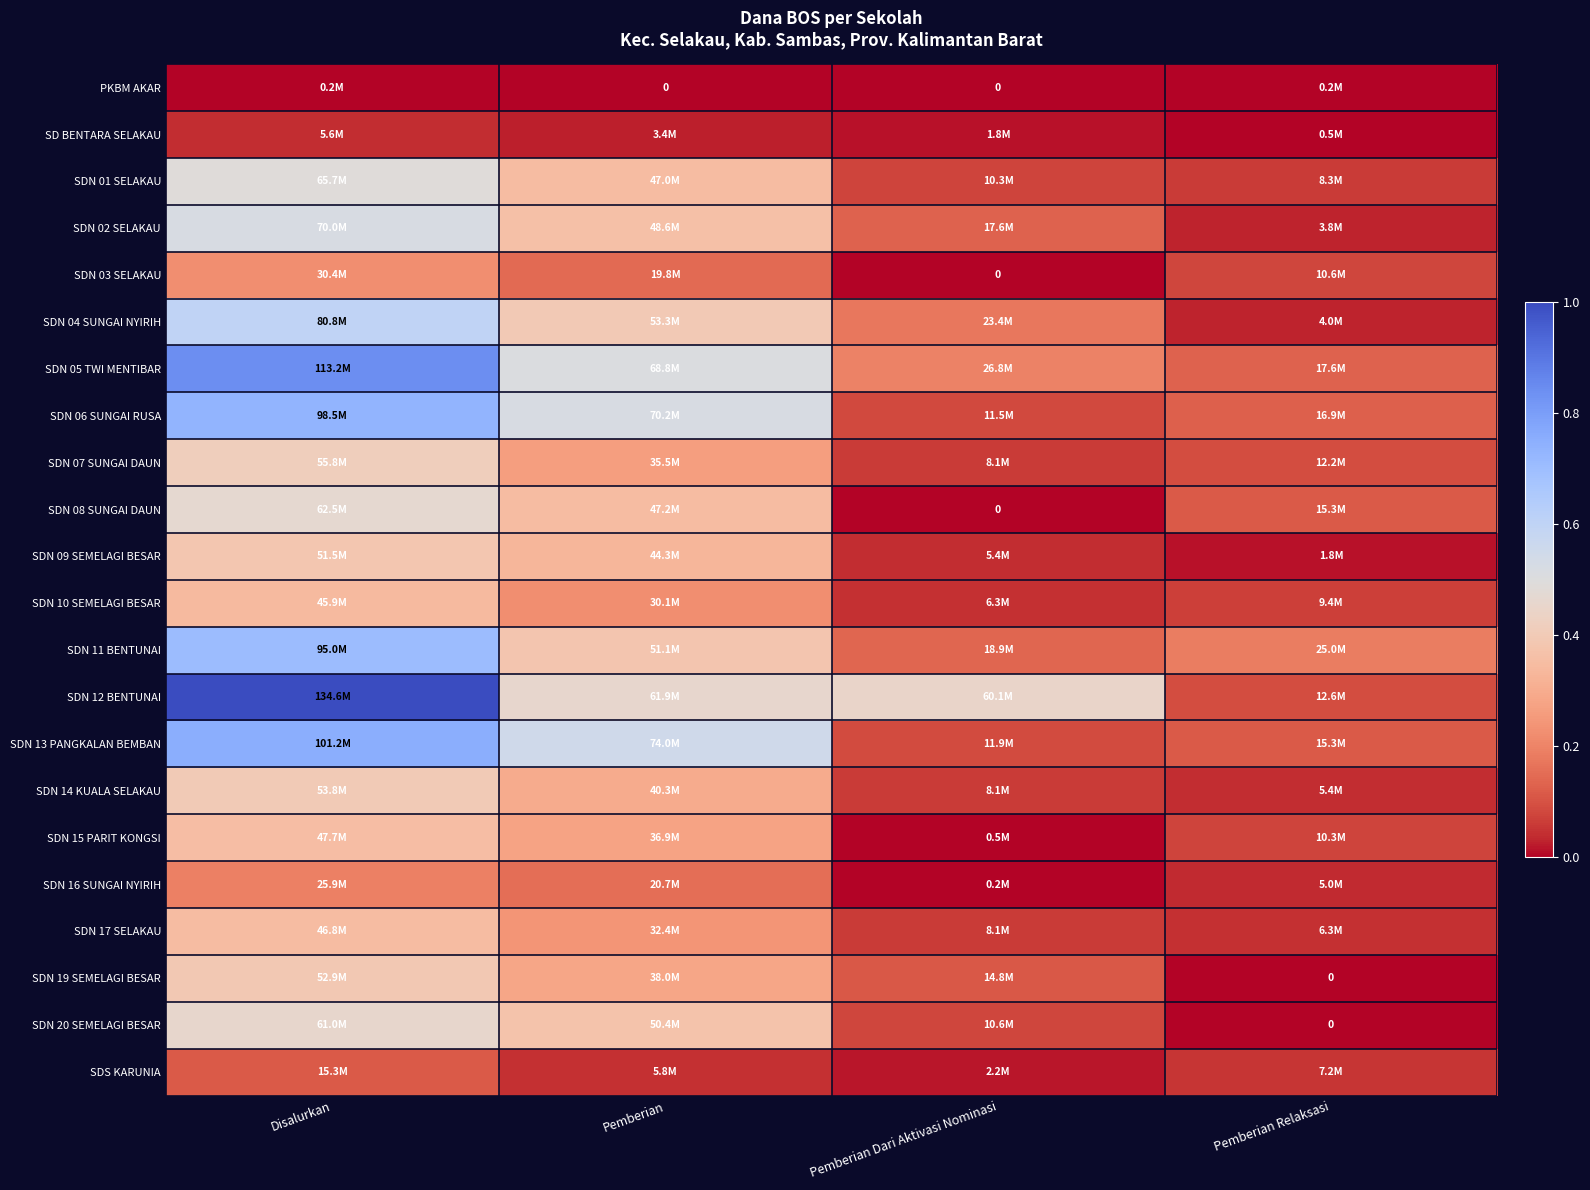

Between Disalurkan and Pemberian Dari Aktivasi Nominasi, which is larger?

Disalurkan